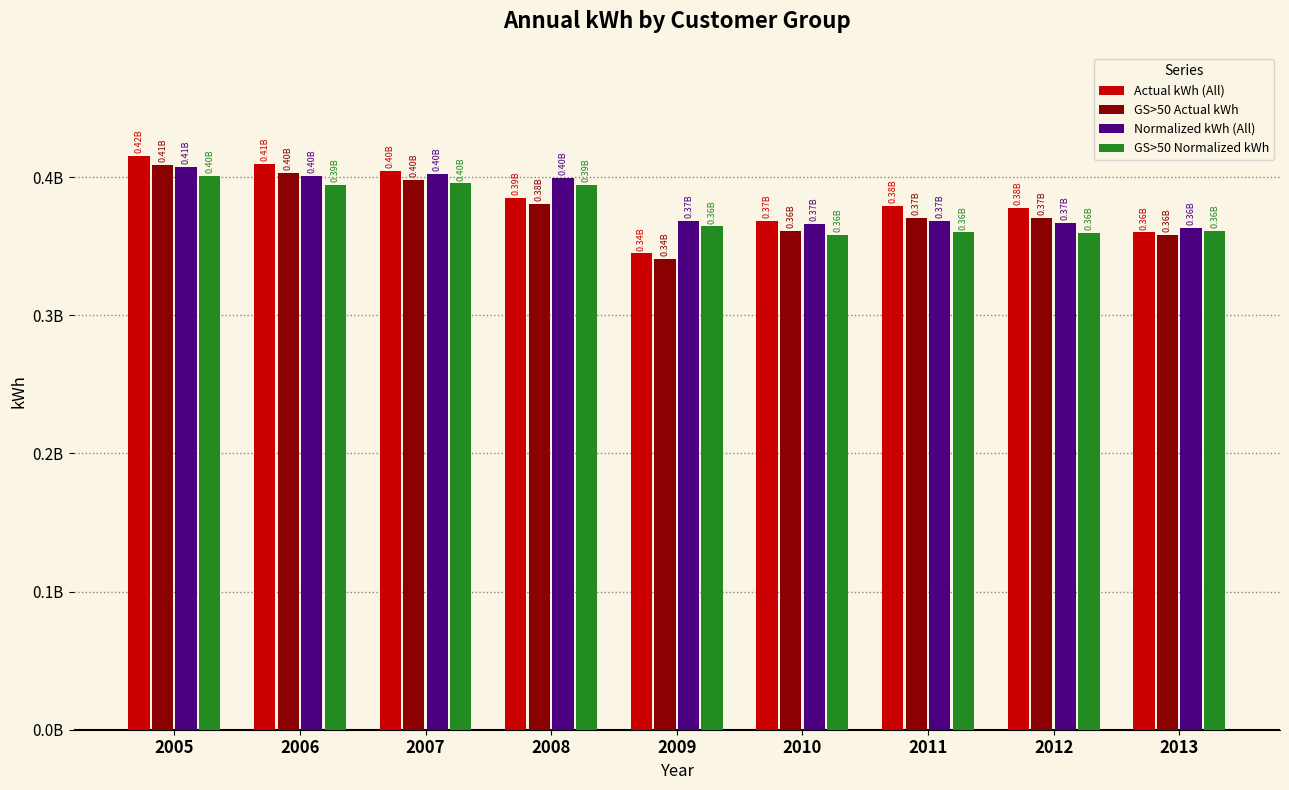

List the series in order of their peak value, highest first.

Actual kWh (All), GS>50 Actual kWh, Normalized kWh (All), GS>50 Normalized kWh